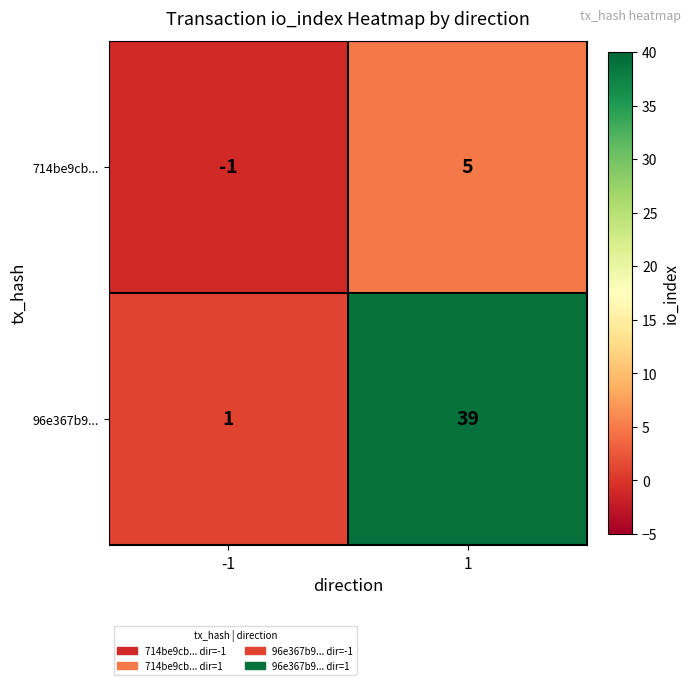

Which series has the widest spread of values?

96e367b9...